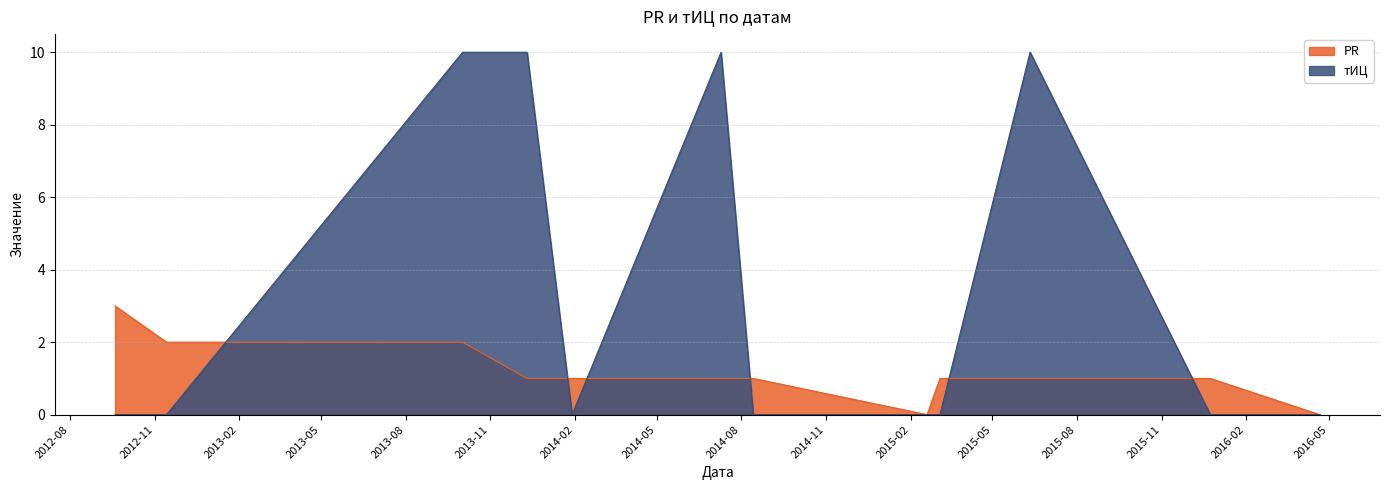

Which series has the largest range (max minus min)?

тИЦ